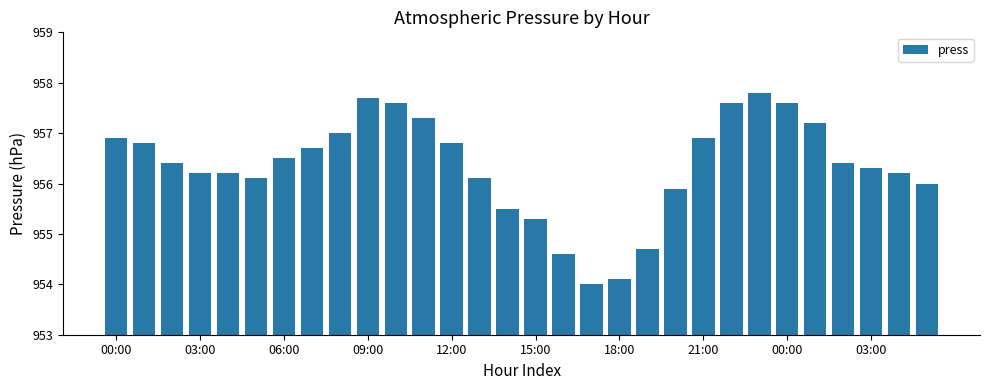

Reading left to right, transcribe all the data shown in this chart.

956.9	956.8	956.4	956.2	956.2	956.1	956.5	956.7	957.0	957.7	957.6	957.3	956.8	956.1	955.5	955.3	954.6	954.0	954.1	954.7	955.9	956.9	957.6	957.8	957.6	957.2	956.4	956.3	956.2	956.0